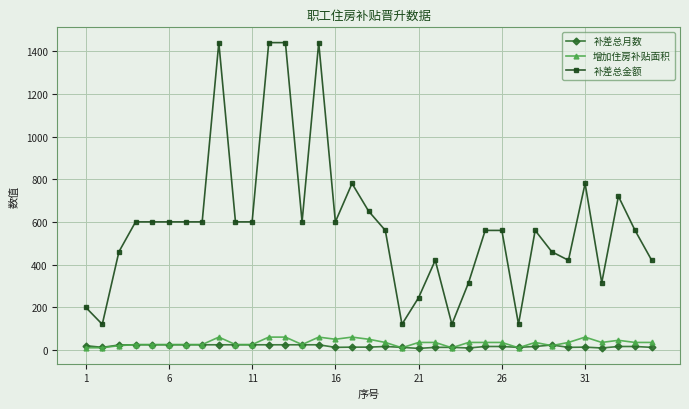

True or false: 补差总月数 and 补差总金额 cross at least once.

False